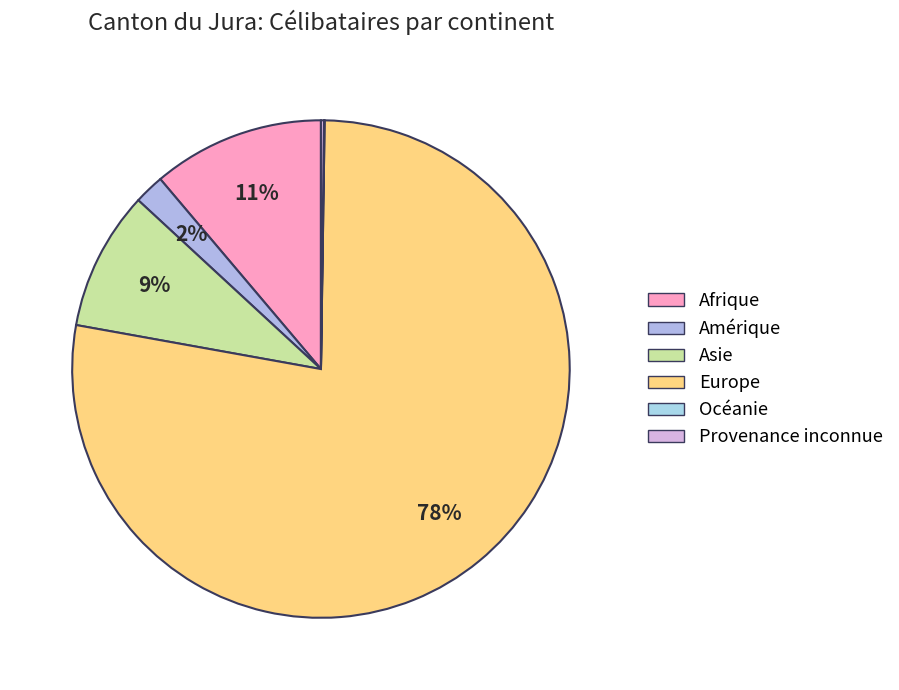

To the nearest percent, what portion does Europe represent?

78%